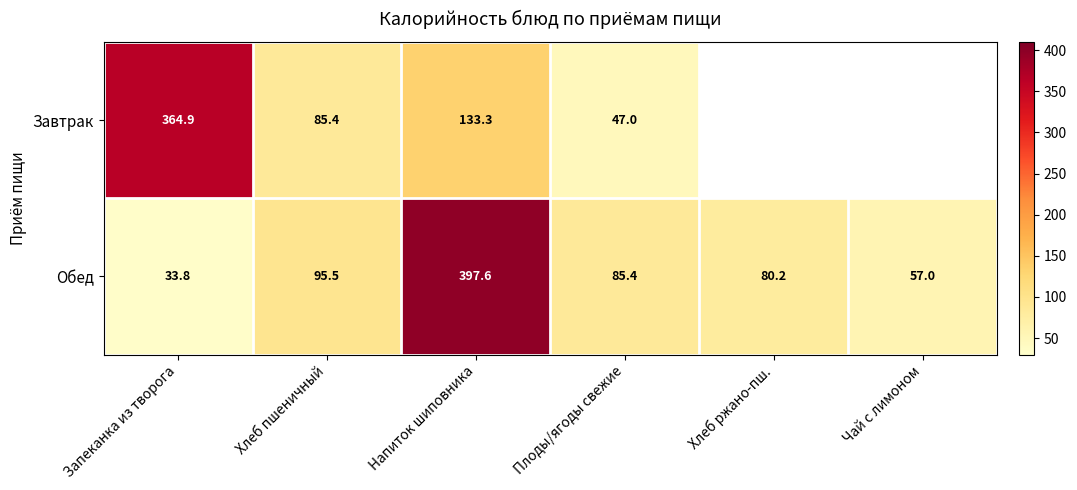

At which label does Обед reach its minimum?

Запеканка из творога